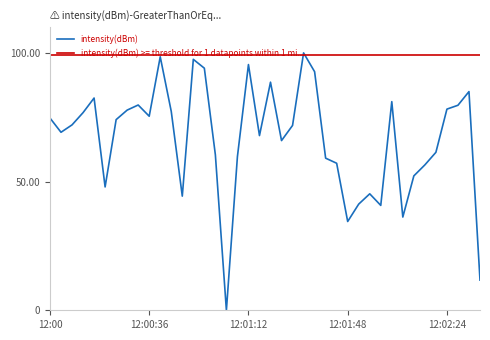

What is the highest value of the intensity(dBm) series?

100.0